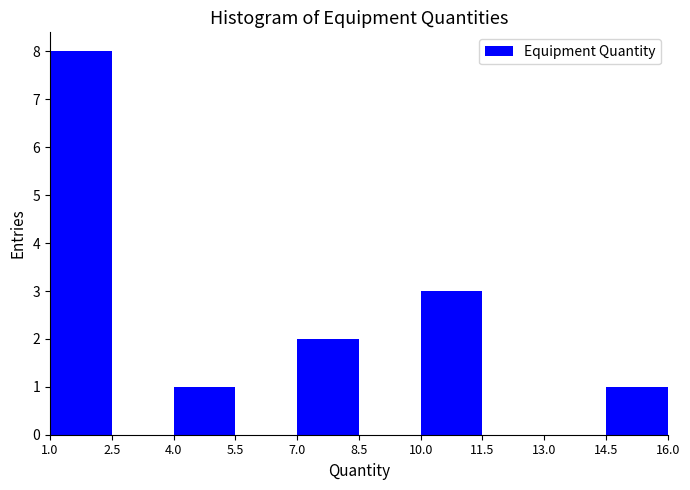

Reading left to right, list every bar in this chart as the range it spans on the x-axis followed by its height. The values are not printed on the chart, so give them approximately, as read against the axis.

1.0 to 2.5: 8
2.5 to 4.0: 0
4.0 to 5.5: 1
5.5 to 7.0: 0
7.0 to 8.5: 2
8.5 to 10.0: 0
10.0 to 11.5: 3
11.5 to 13.0: 0
13.0 to 14.5: 0
14.5 to 16.0: 1